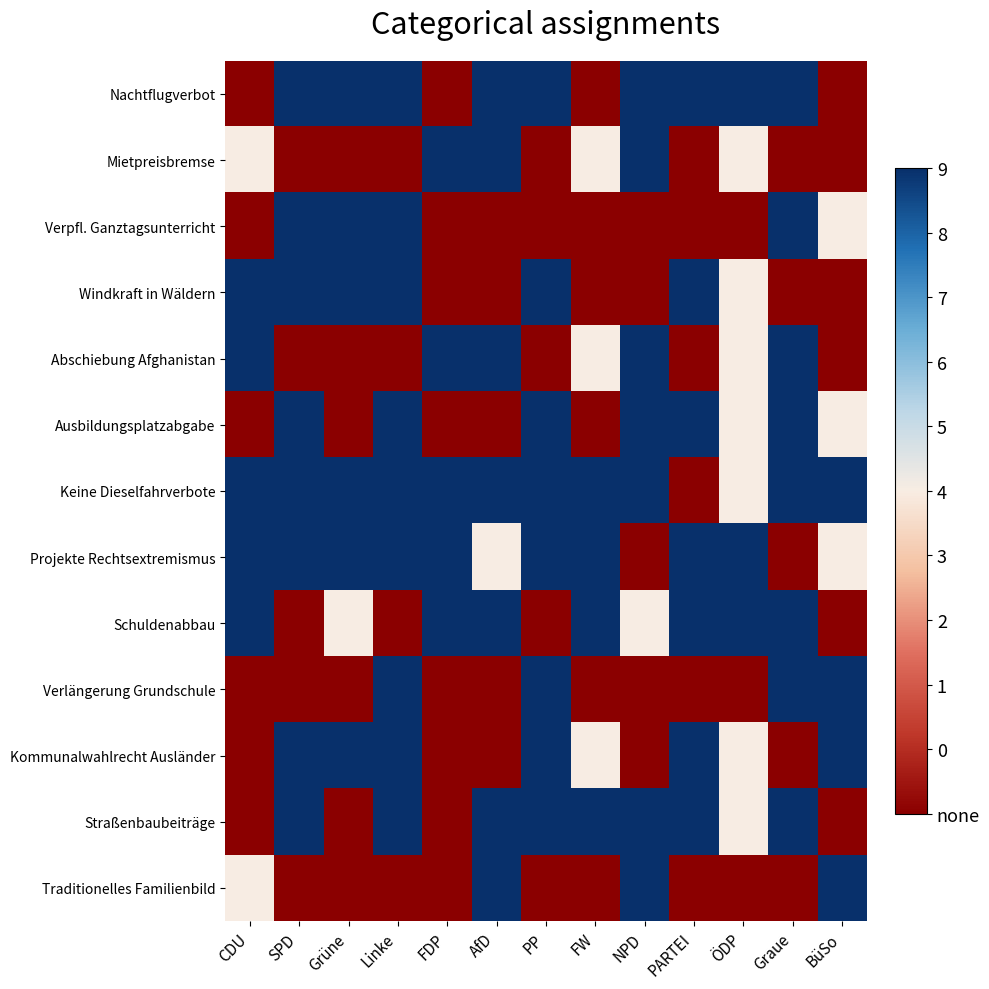

What is the greatest value displayed?

2